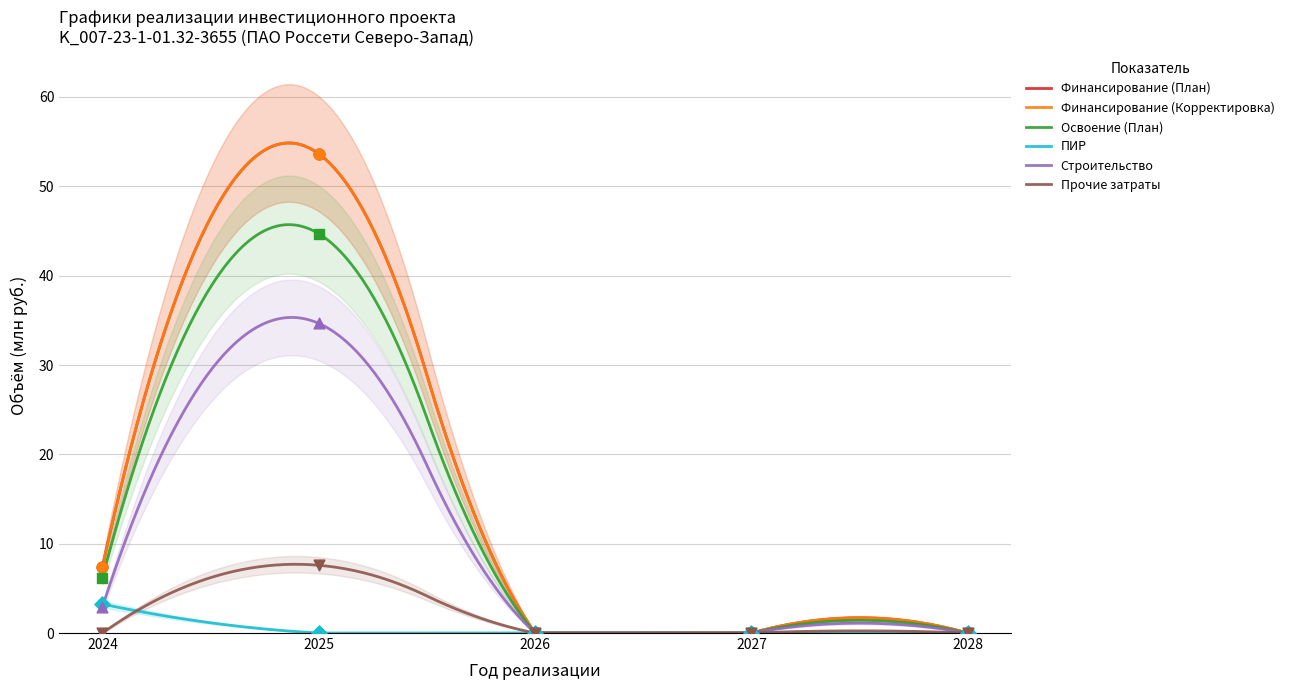

What are all the series names shown in the legend?

Финансирование (План), Финансирование (Корректировка), Освоение (План), ПИР, Строительство, Прочие затраты